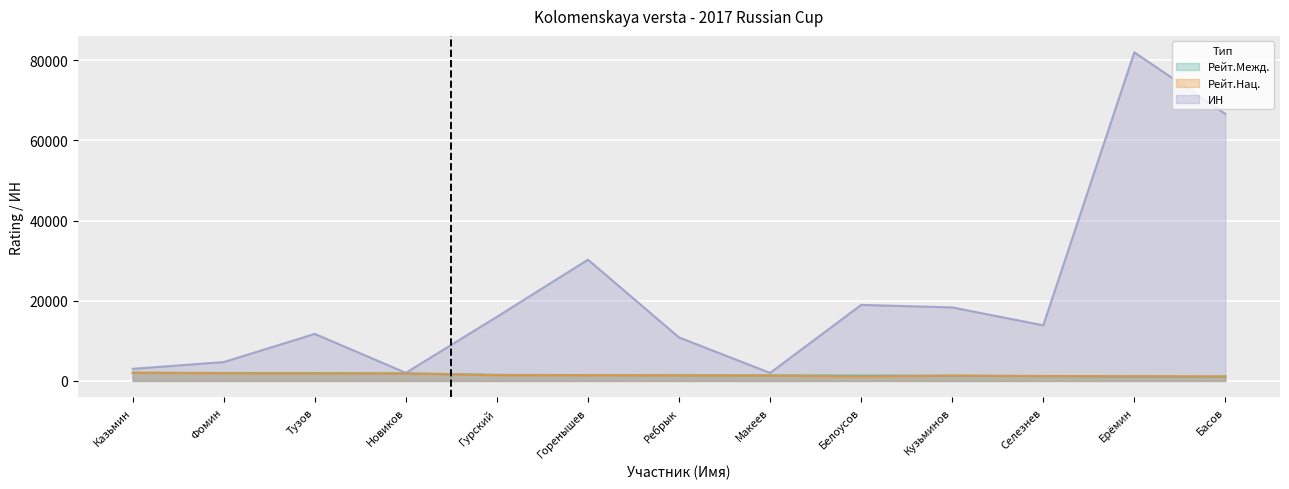

The ИН series shows 5795 at Кузьминов. True or false?

False